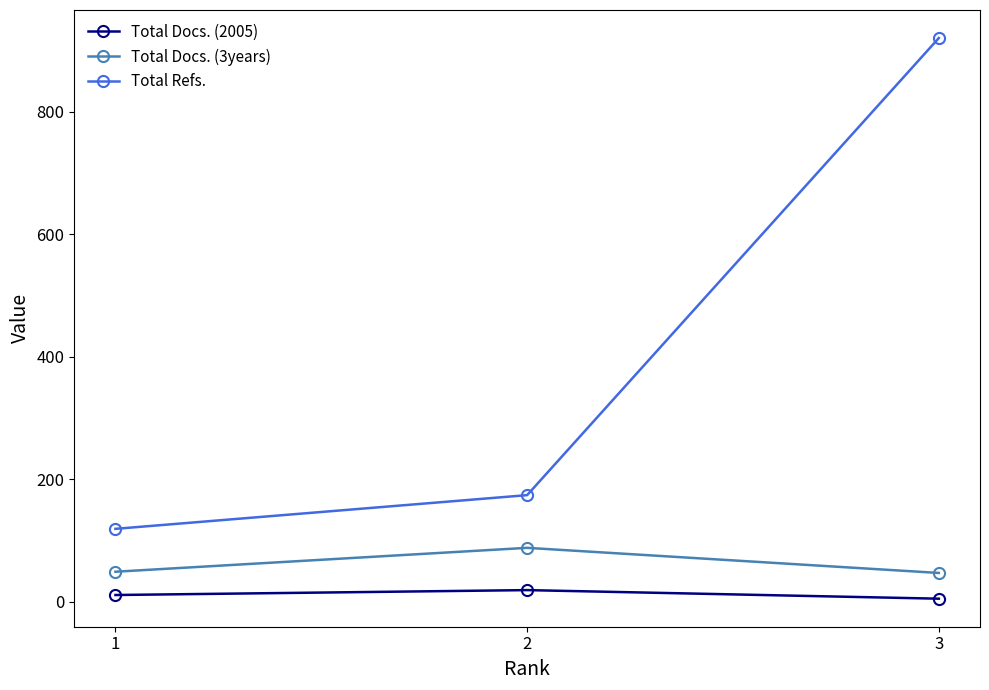

How many values in the Total Docs. (2005) series are below 11?

1